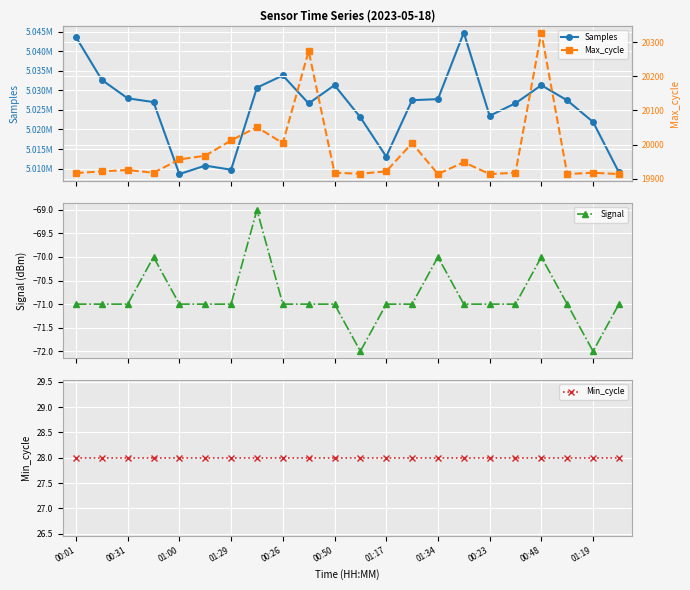

What is the difference between the maximum and minimum values in the Samples series?

36234